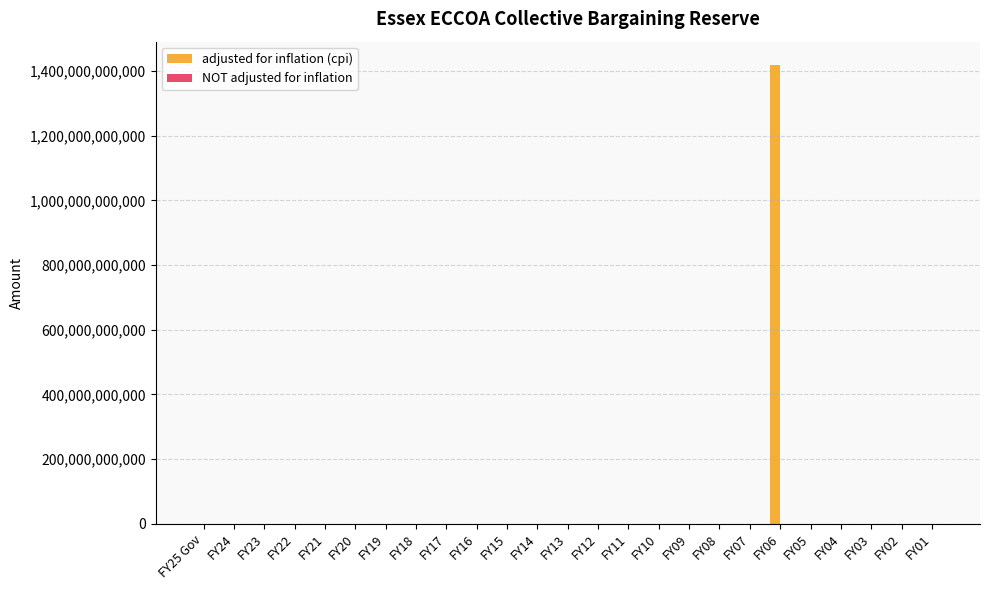

How many categories are shown in the chart?

25